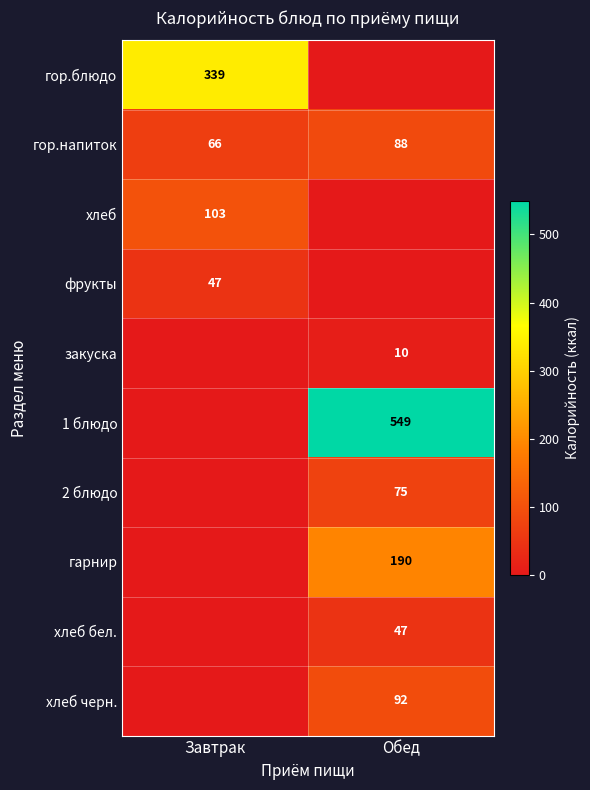

Count the number of data series in this chart.

10